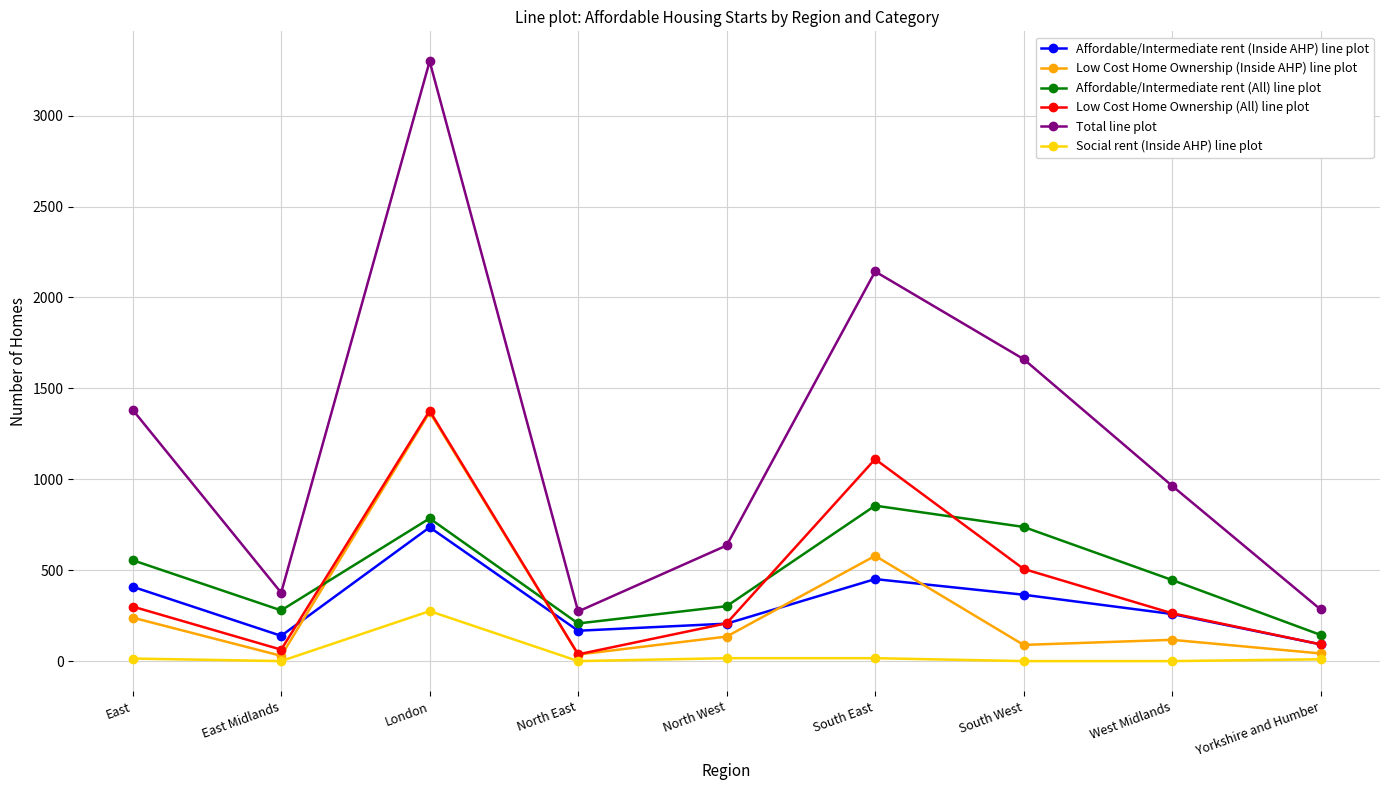

What is the difference between the maximum and minimum values in the Total line plot series?

3026